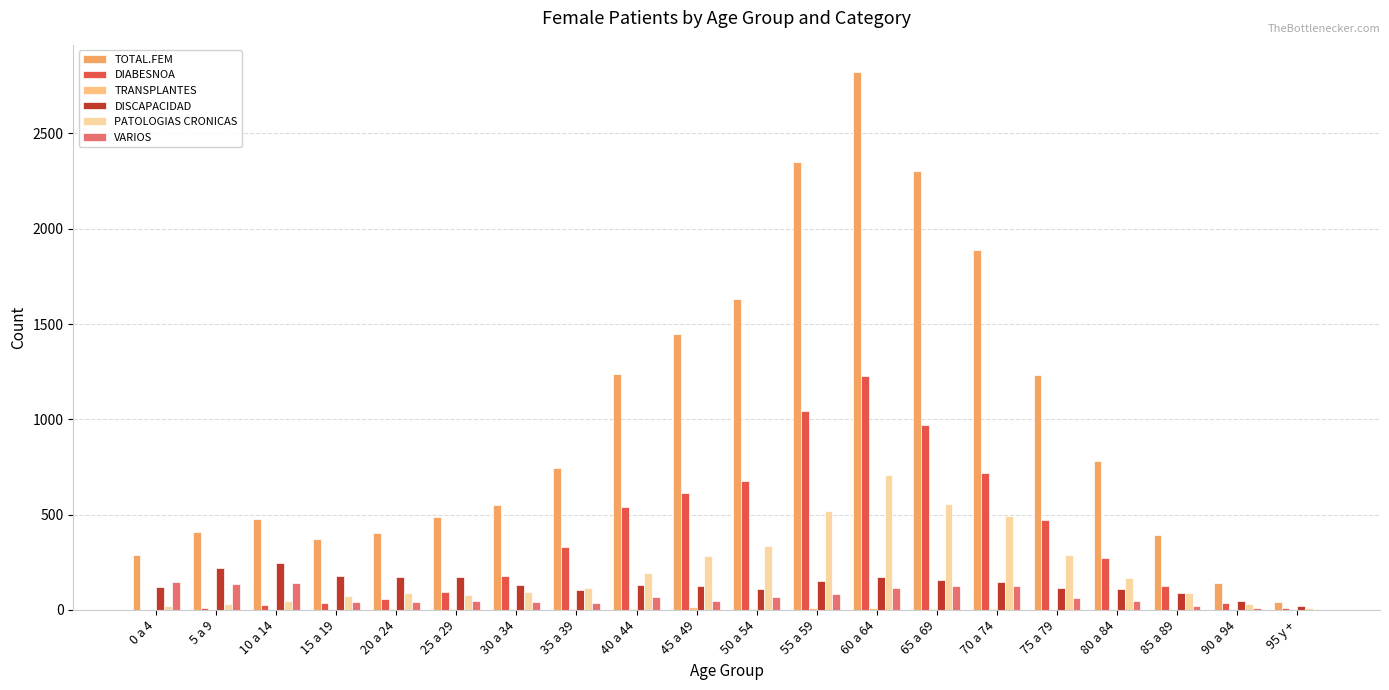

Is the value of VARIOS at 60 a 64 greater than the value of TRANSPLANTES at 65 a 69?

Yes